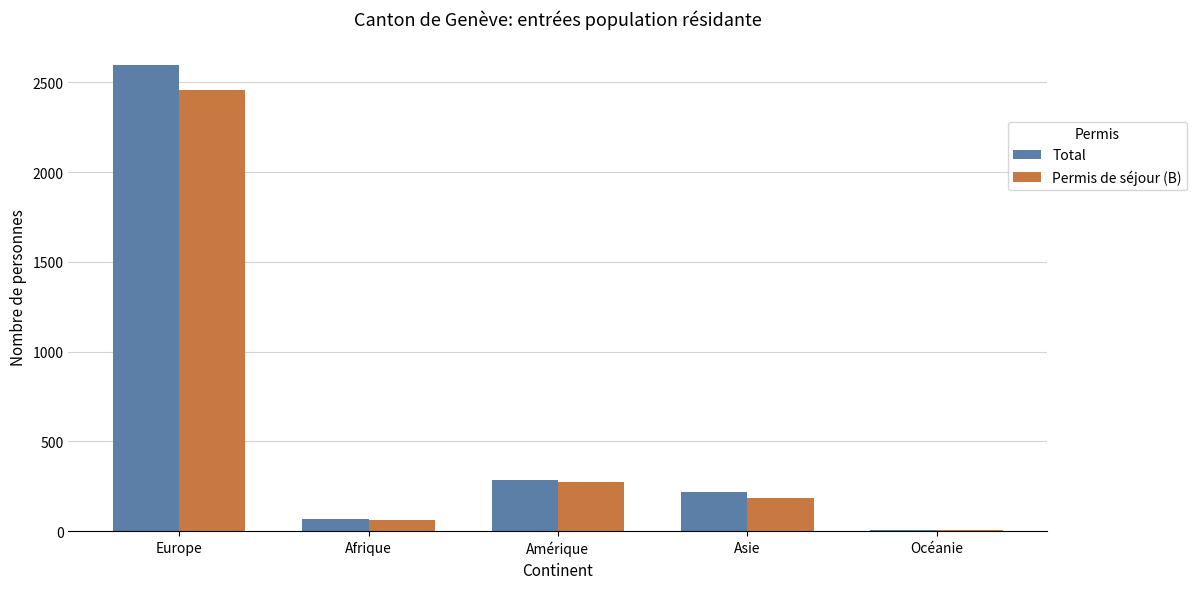

Which series has the largest range (max minus min)?

Total